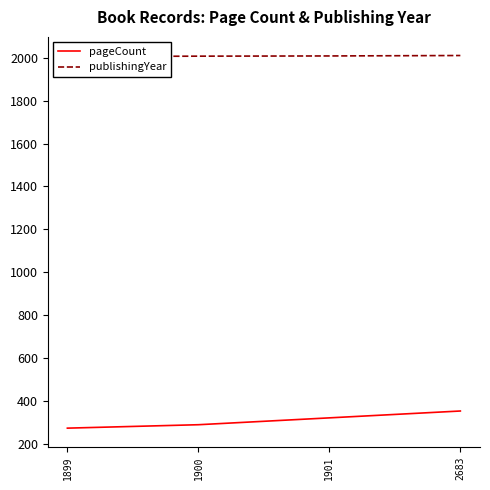

Where is publishingYear nearest to the value 2008?

1900